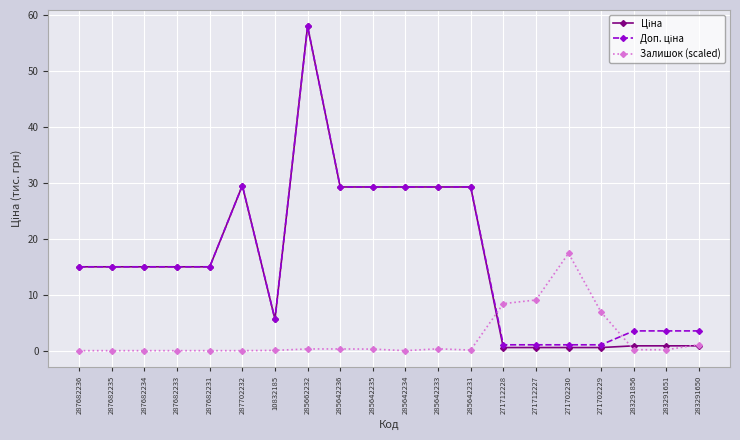

Is this an area chart (filled region under the line)?

No